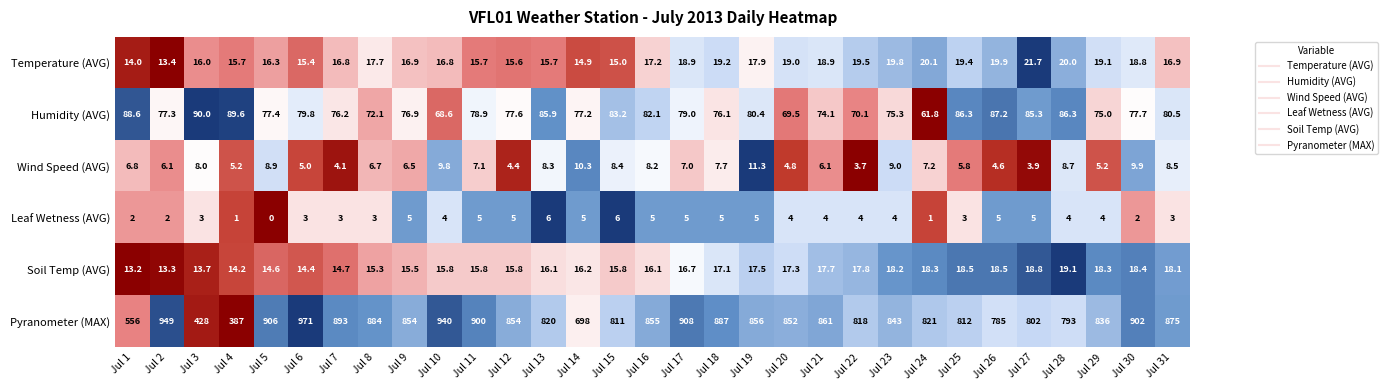

What is the sum of the Leaf Wetness (AVG) values at Jul 25 and Jul 19?

8.0